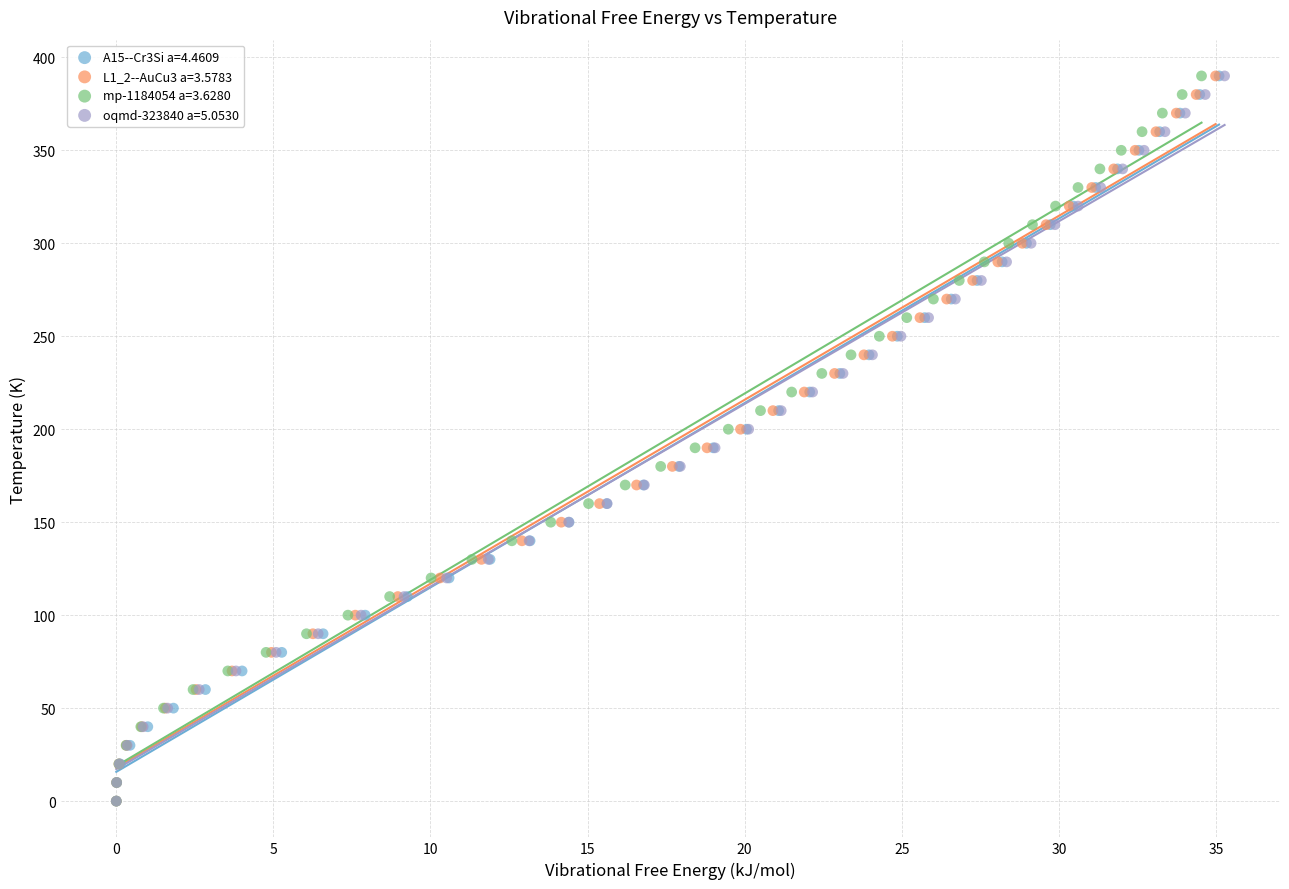

What are all the series names shown in the legend?

A15--Cr3Si a=4.4609, L1_2--AuCu3 a=3.5783, mp-1184054 a=3.6280, oqmd-323840 a=5.0530